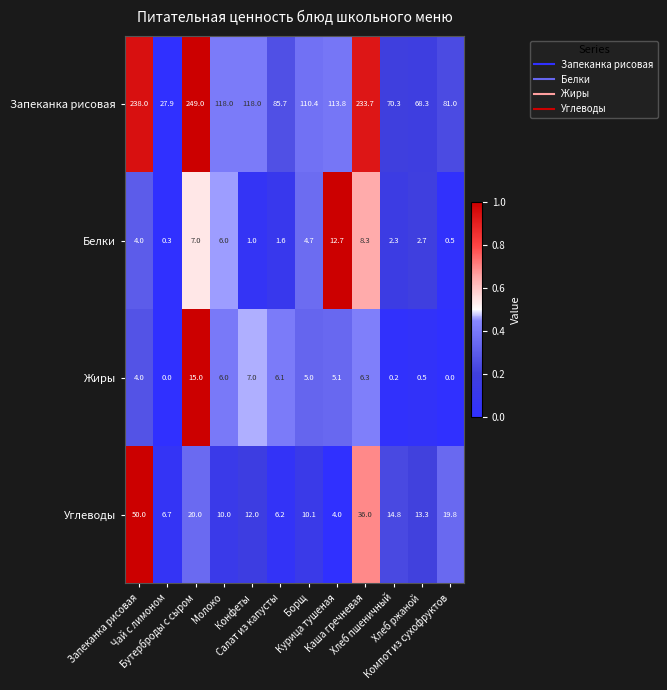

What is the difference between the maximum and minimum values in the Углеводы series?

46.0